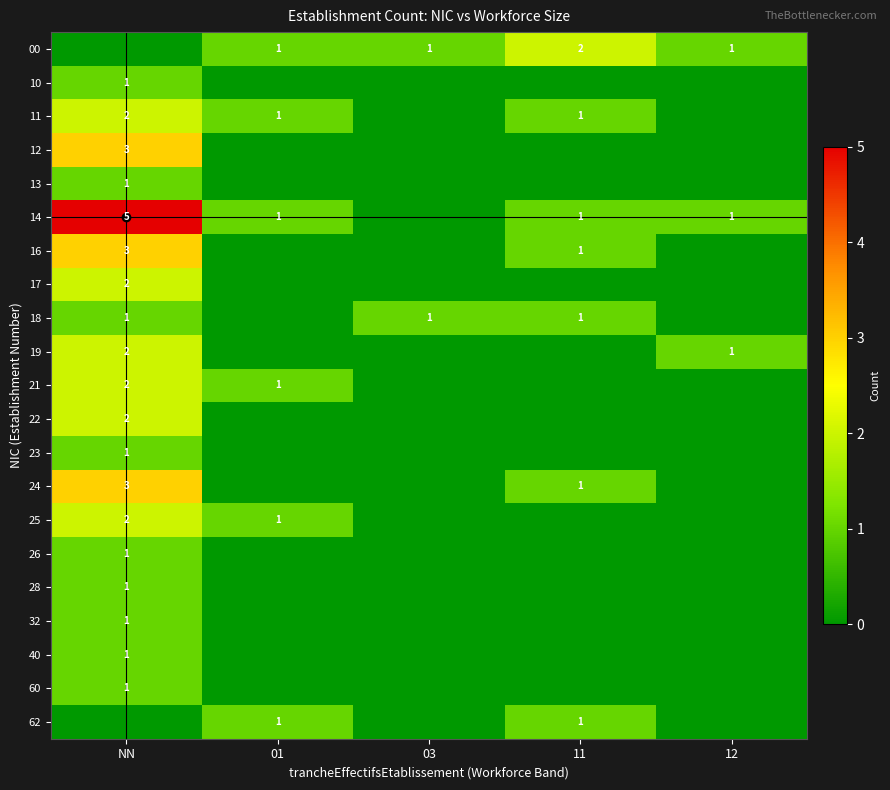

How many distinct data groups are displayed?

21